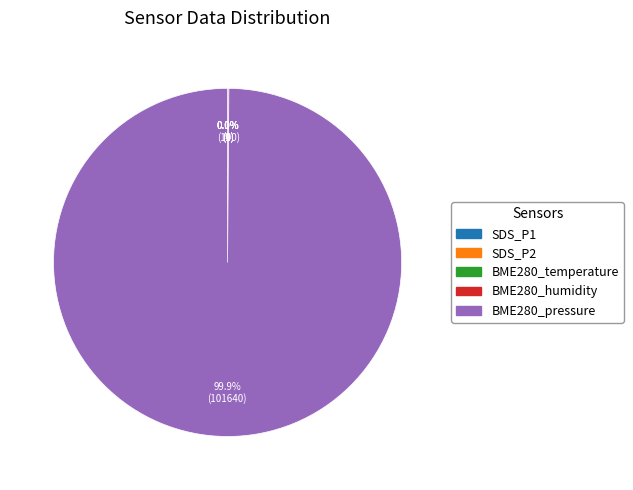

What portion of the pie excludes BME280_pressure?

0.1%